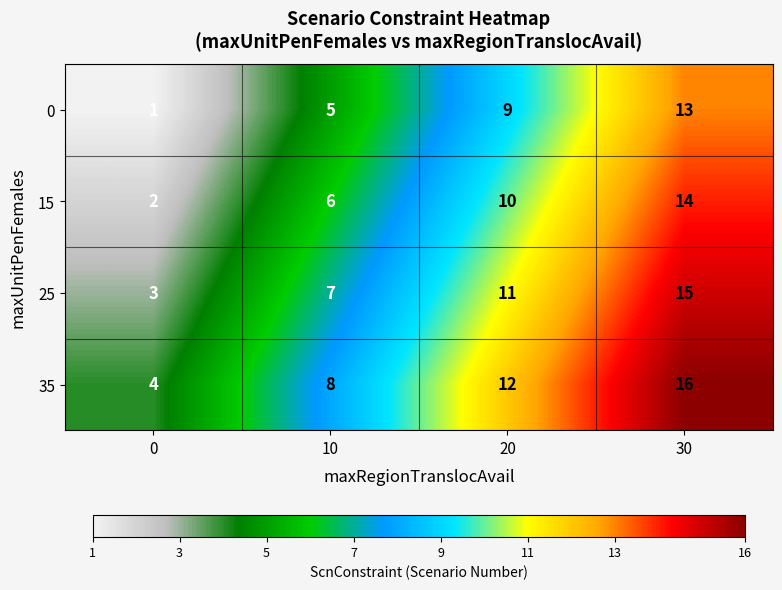

What is the sum of all 35 values?

40